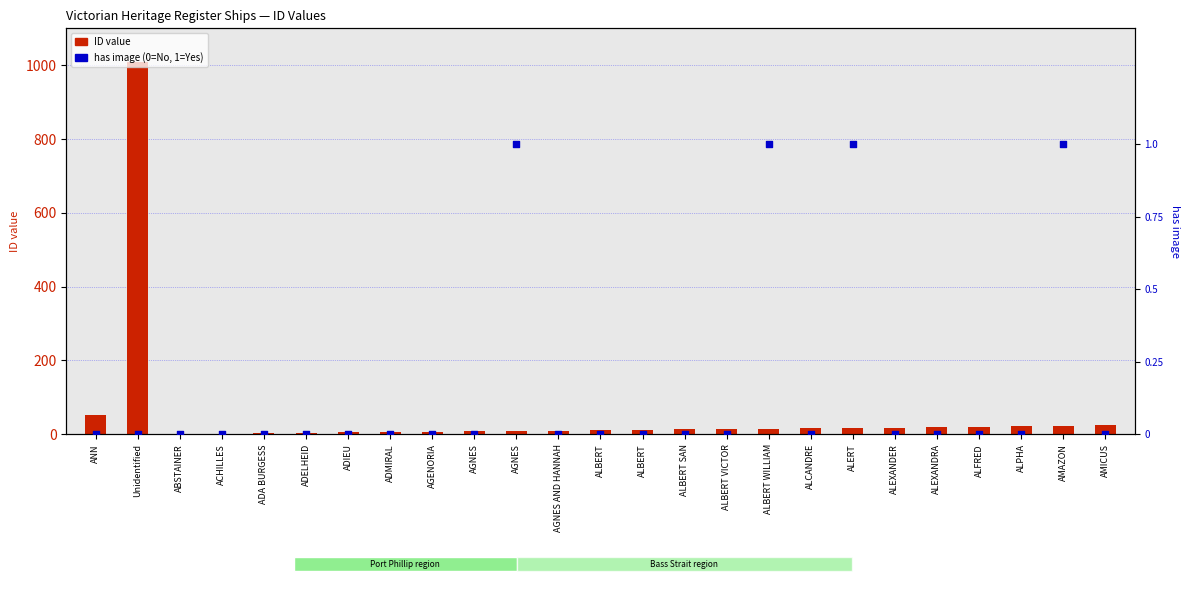

At how many categories does at least one series exceed 29?

2